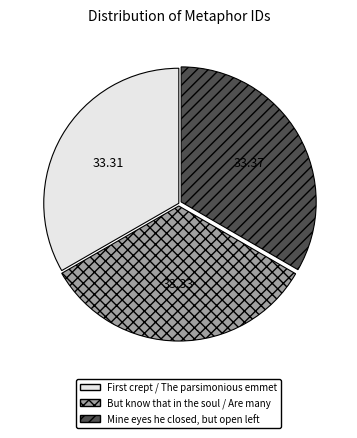

Is there any slice that represents more than half of the pie?

No